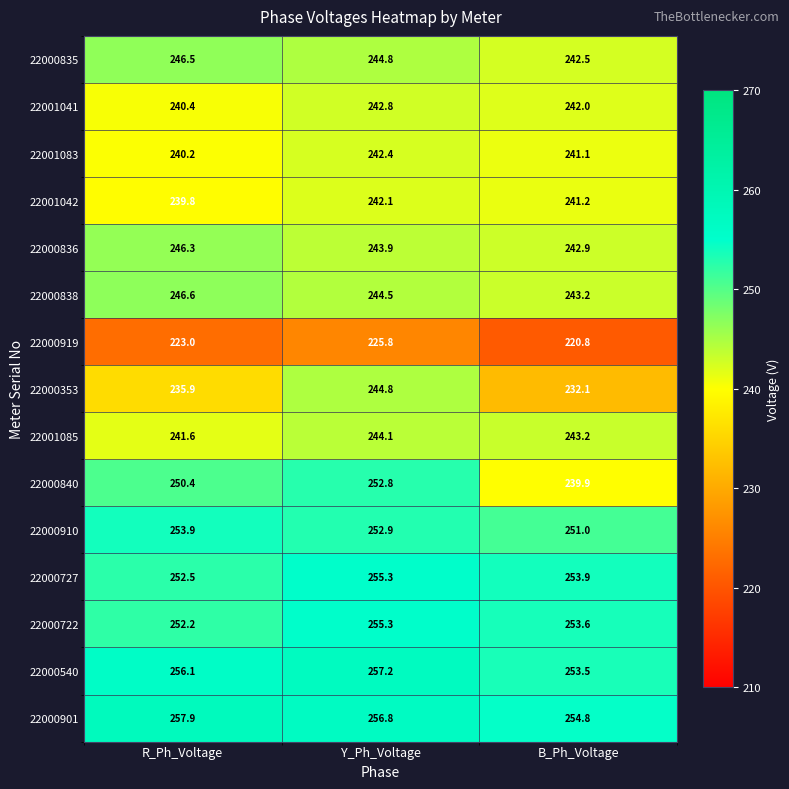

What is the difference between the second highest and minimum values in the 22000353 series?

3.8